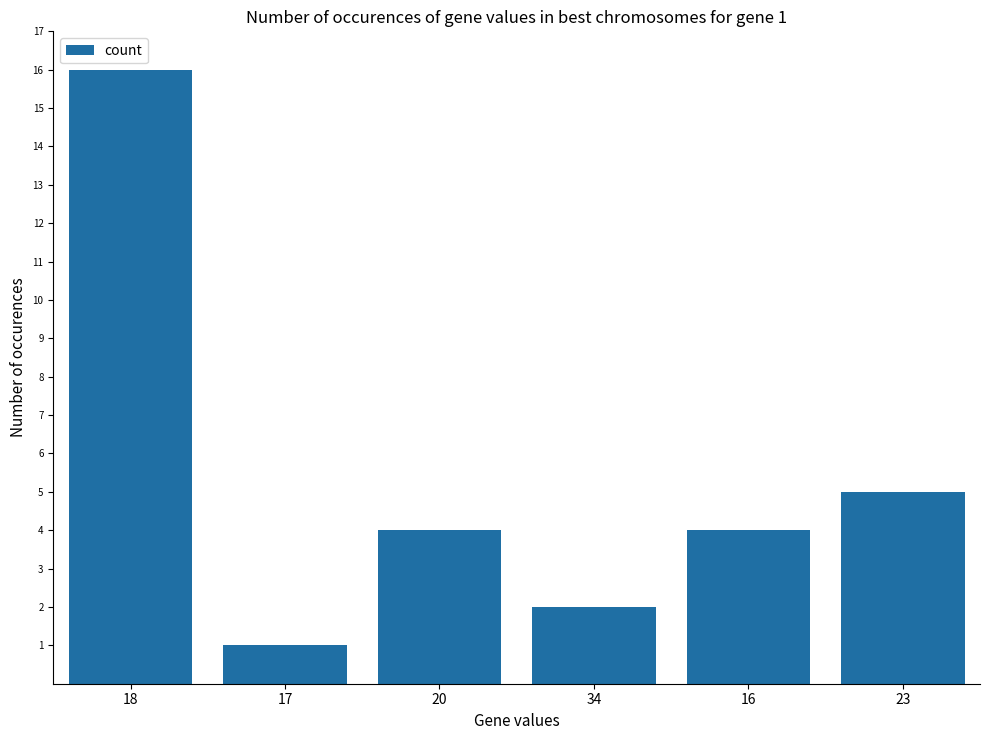

What is the difference between the values at 23 and 16?

1